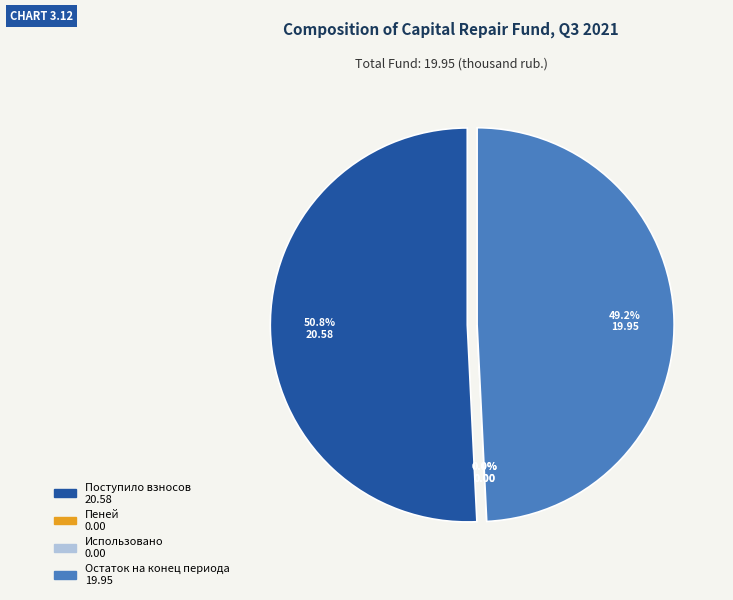

What percentage is the Остаток на конец периода slice, to the nearest percent?

49%